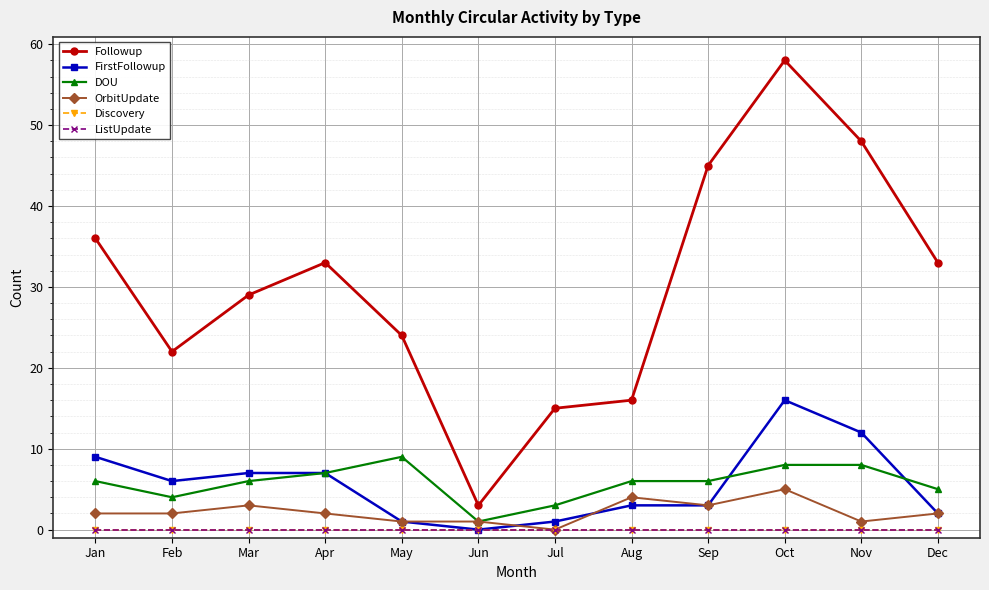

Does the chart have visible grid lines?

Yes